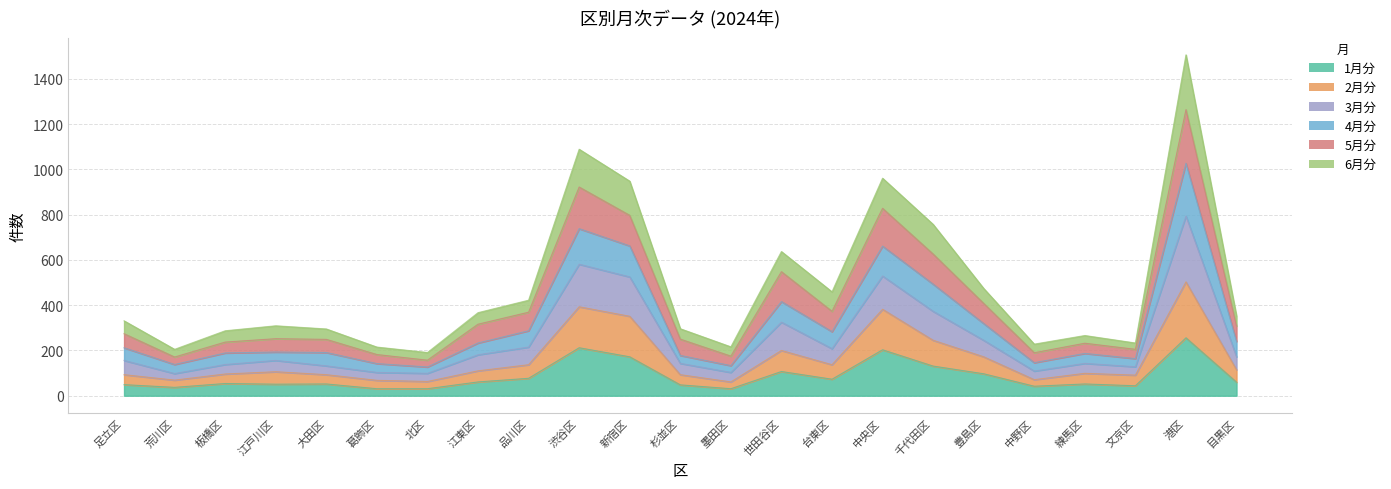

How many series are shown in this chart?

6